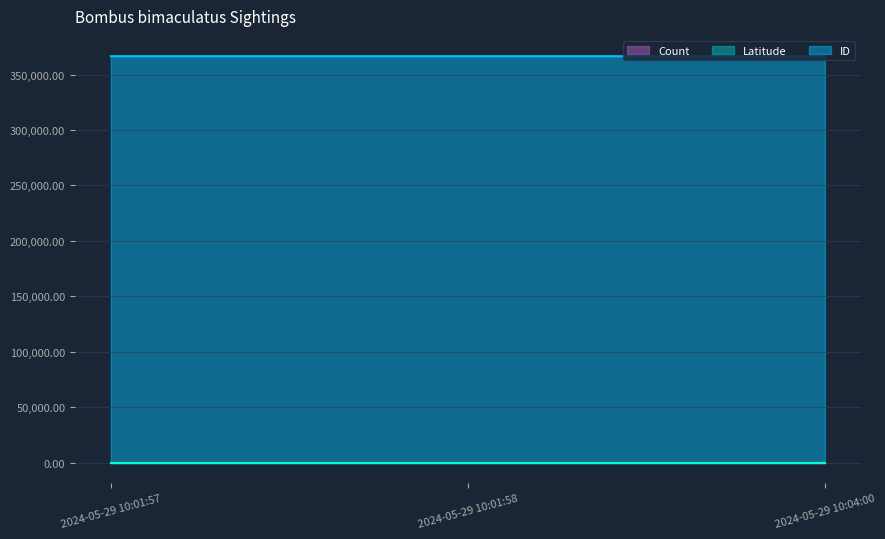

What is the label of the 2nd point from the left?

2024-05-29 10:01:58